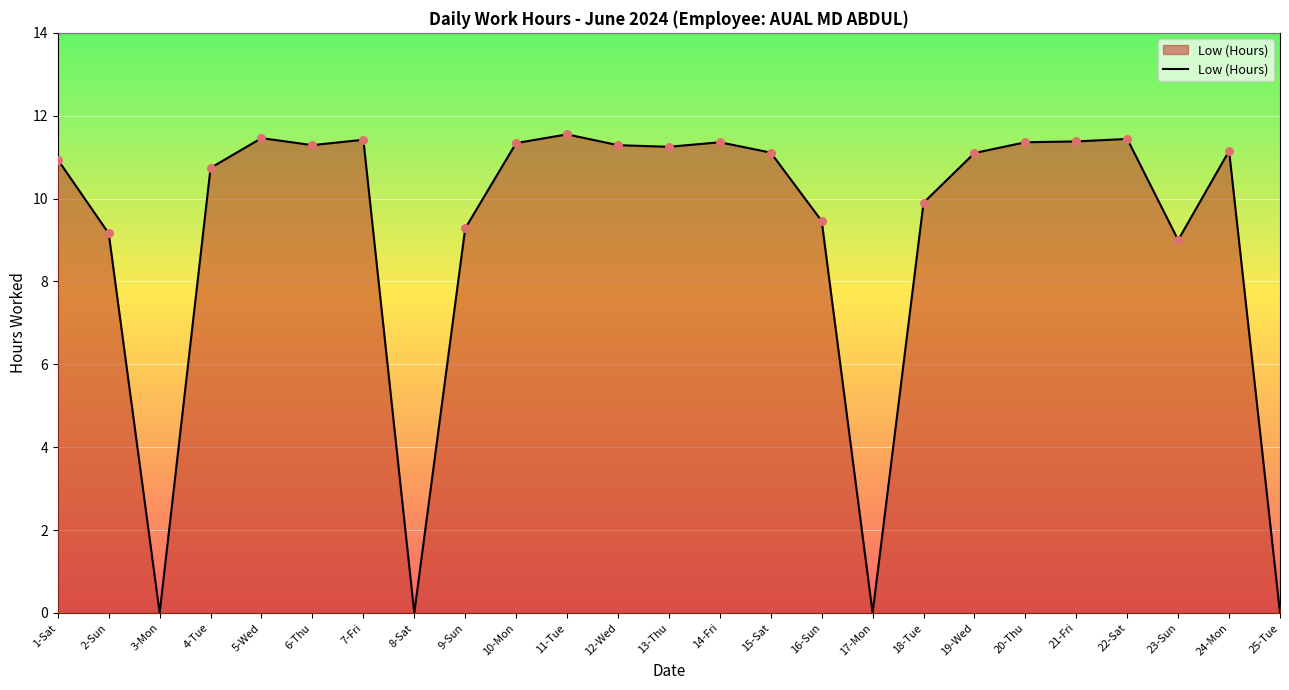

What is the change in value from 4-Tue to 18-Tue?

-0.8